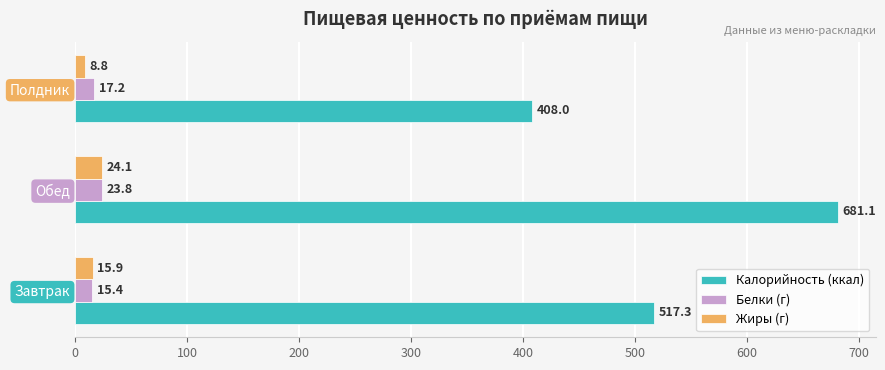

What is the difference between the maximum and minimum values in the Белки (г) series?

8.4